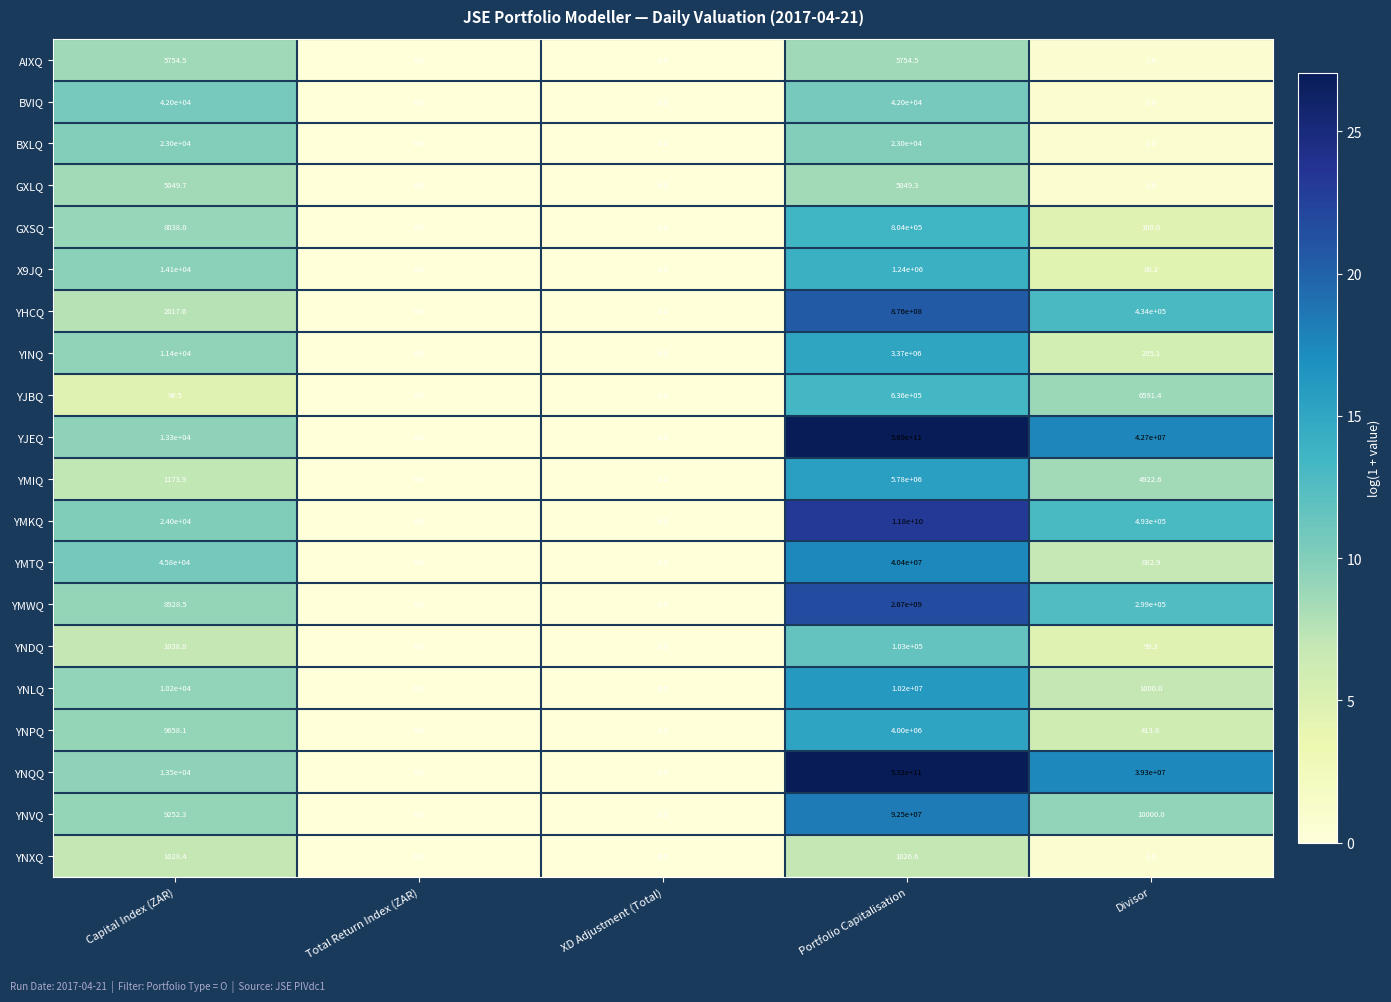

The YNLQ series shows -3199334.6 at Total Return Index (ZAR). True or false?

False